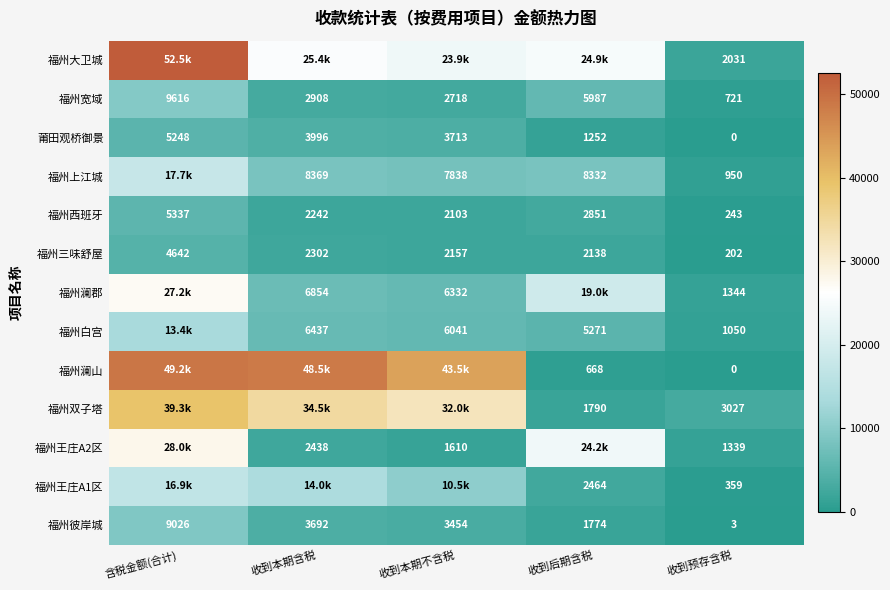

At which label does 莆田观桥御景 first exceed 3713?

含税金额(合计)